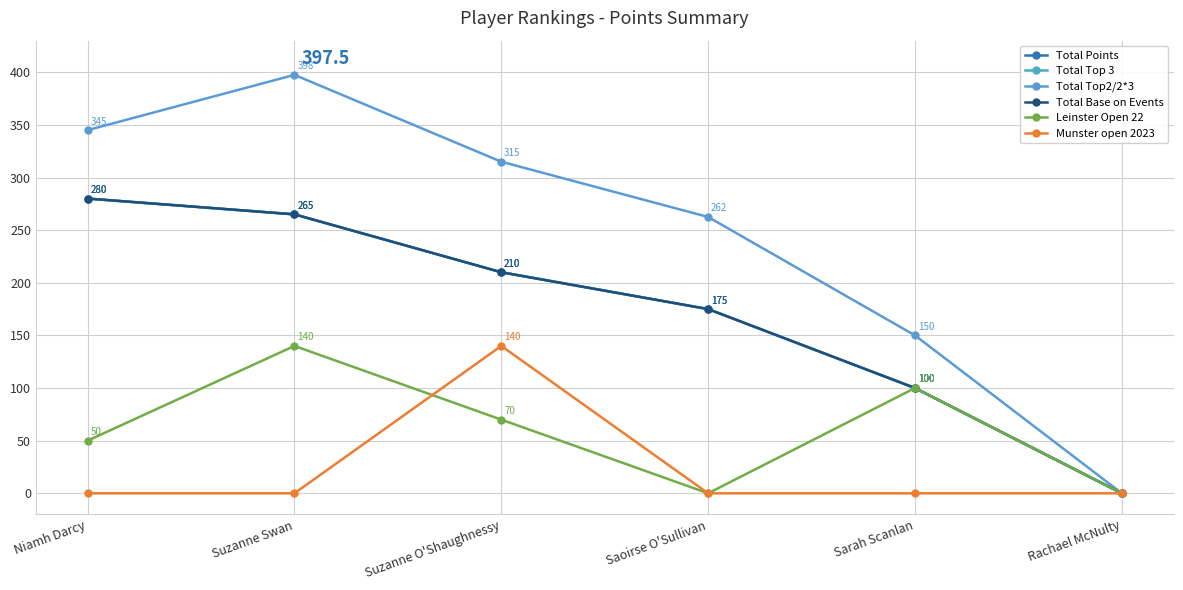

What is the label of the 1st point from the right?

Rachael McNulty